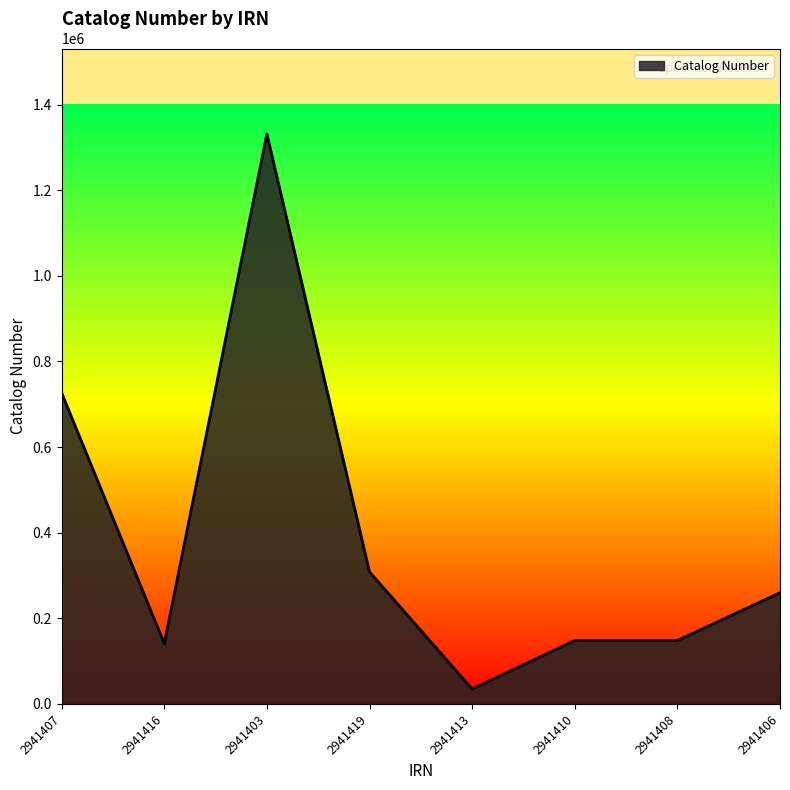

What is the approximate value at 2941410?

148292